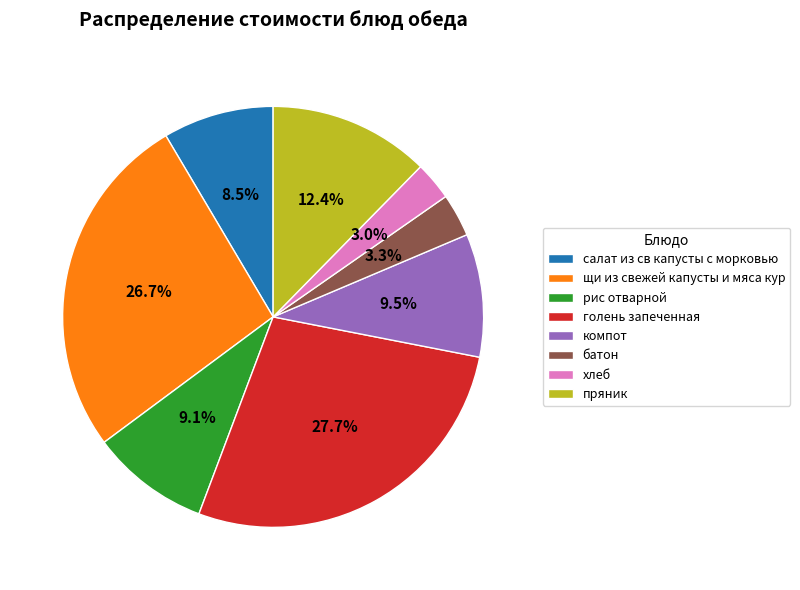

Between рис отварной and пряник, which is larger?

пряник